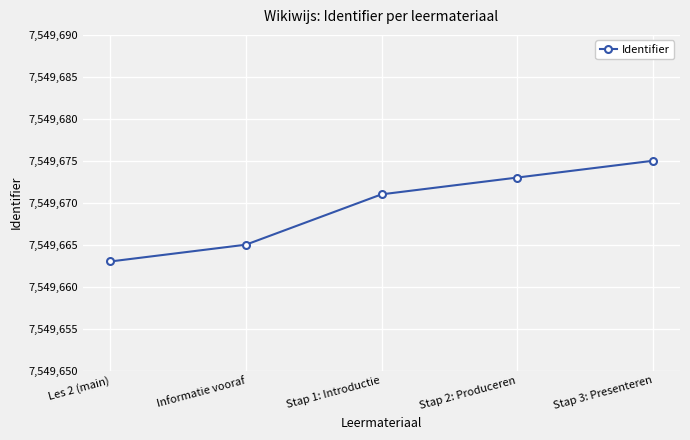

Reading left to right, what are all the values shown in this chart?

7549663	7549665	7549671	7549673	7549675